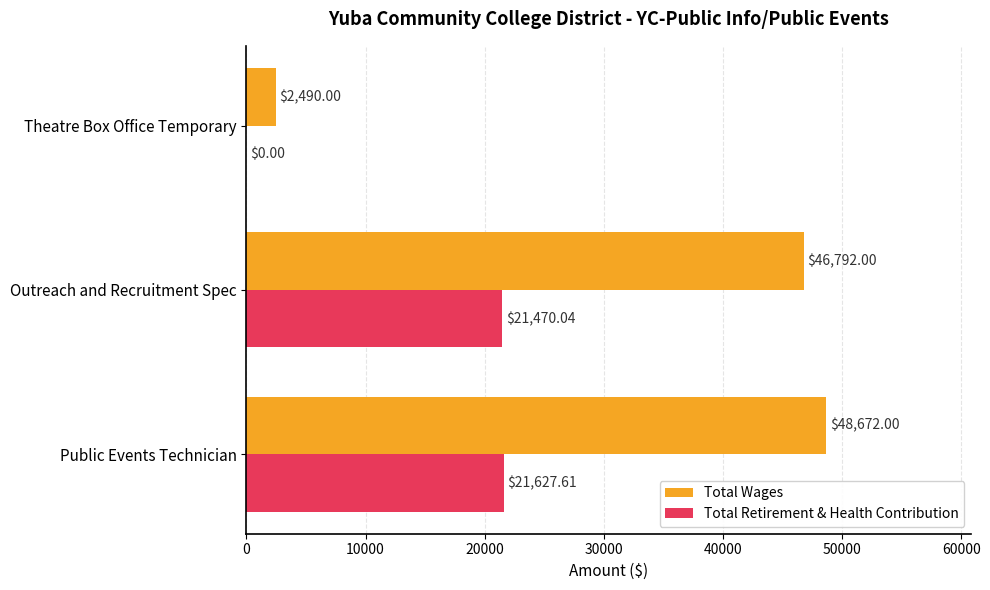

At which label is Total Retirement & Health Contribution closest to 10813?

Outreach and Recruitment Spec